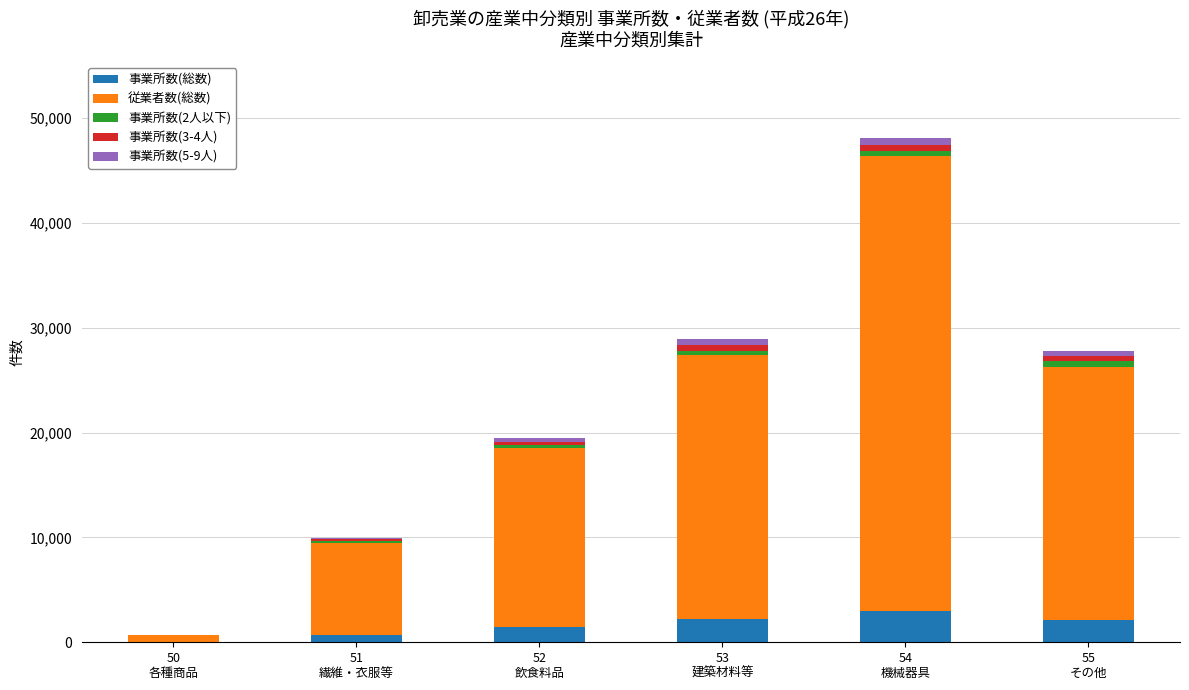

What is the highest value of the 事業所数(総数) series?

2952